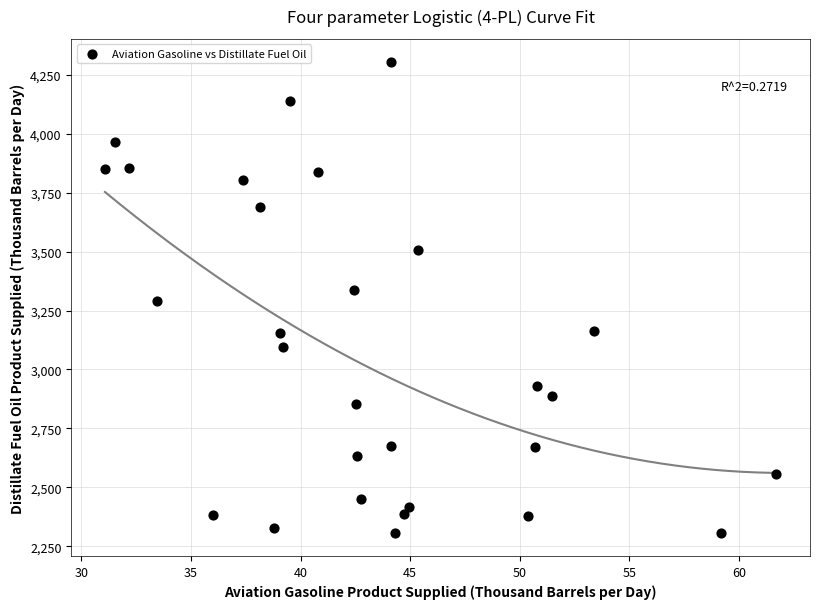

What is the range of X values (max minus min)?

30.6